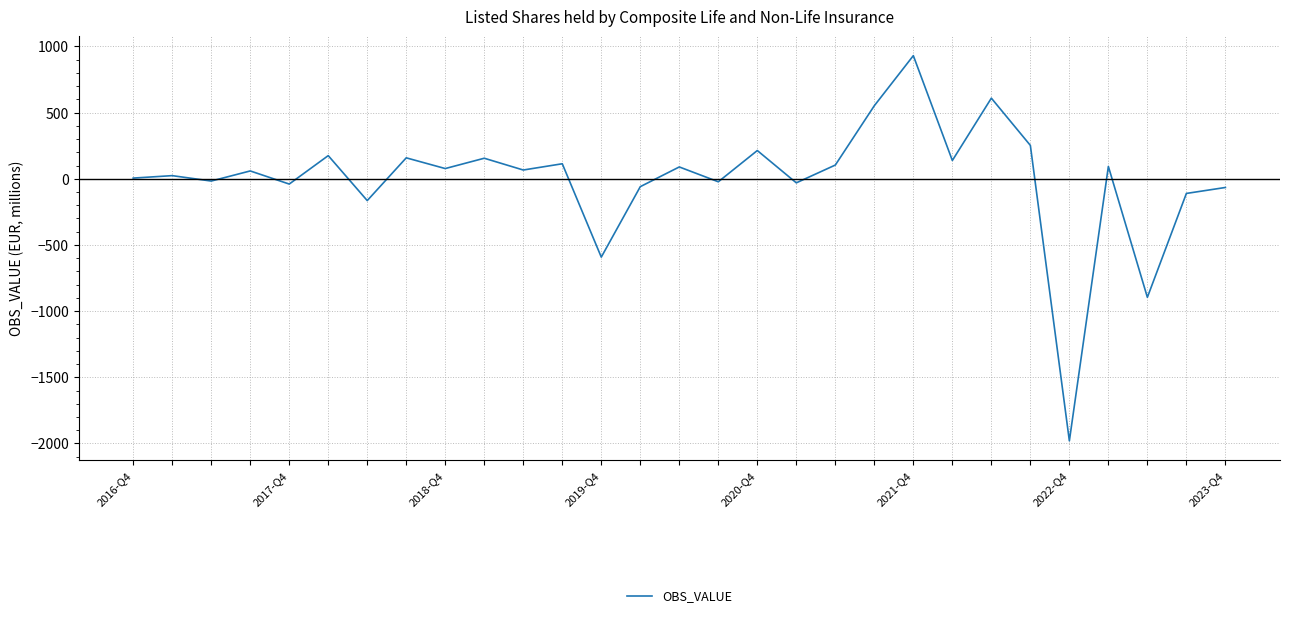

What is the maximum value shown in the chart?

930.1